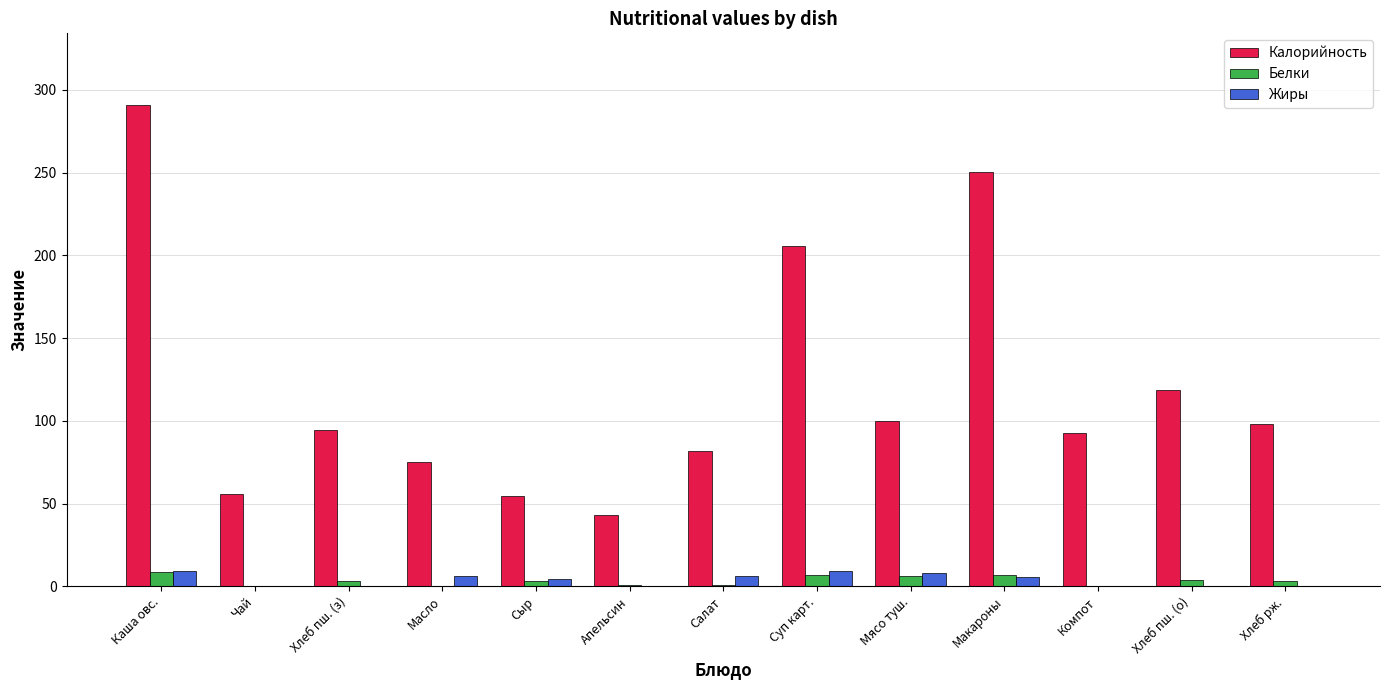

At which label does Калорийность reach its peak?

Каша овс.